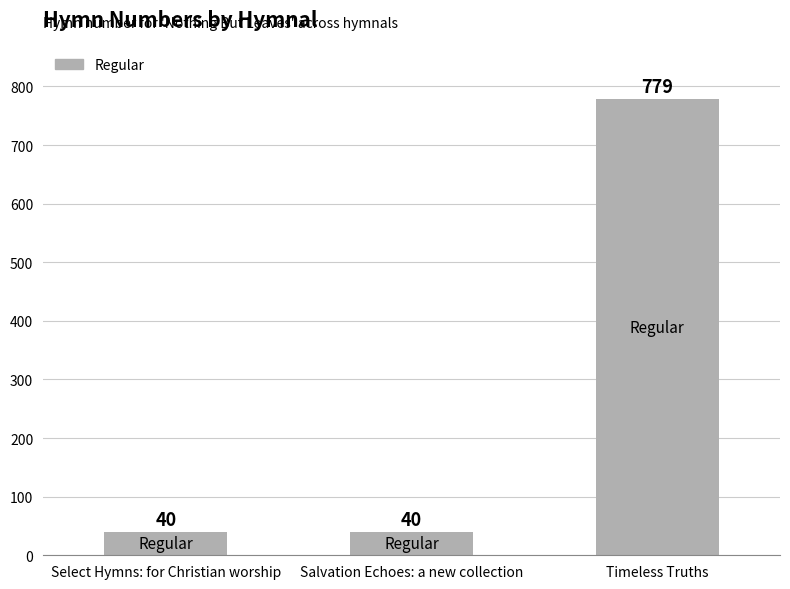

How many data points are above 40?

1